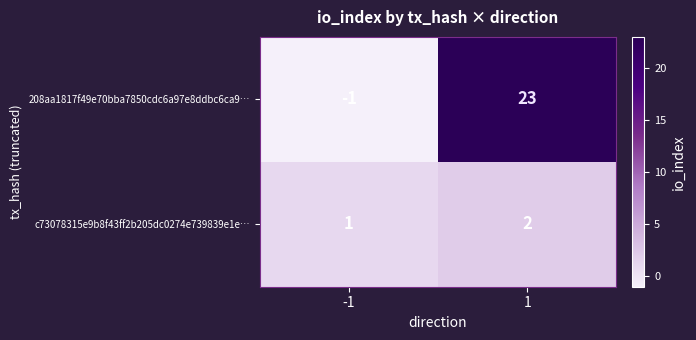

What is the average value of the 208aa1817f49e70bba7850cdc6a97e8ddbc6ca9… series?

11